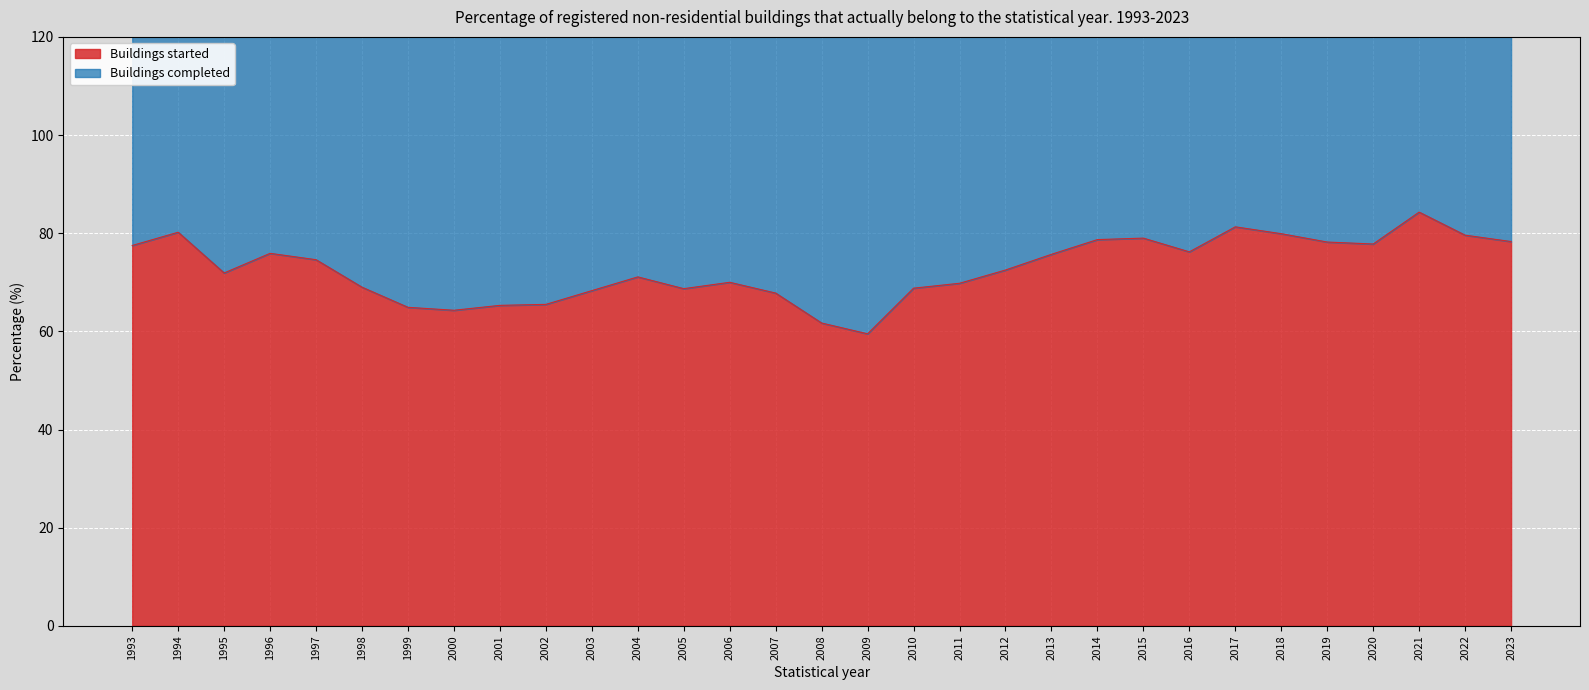

How many lines are shown in the chart?

1